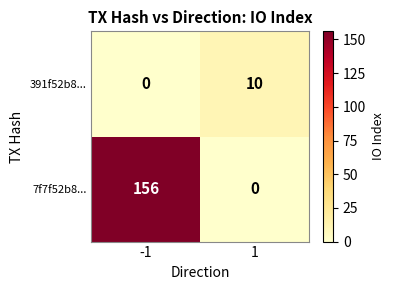

What is the total value across all series at -1?

156